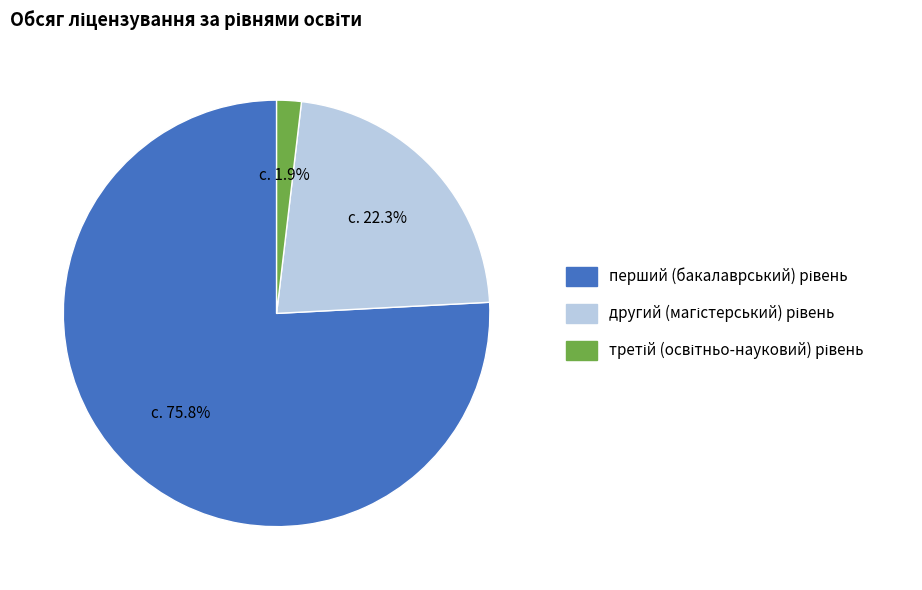

Does any single category account for the majority?

Yes